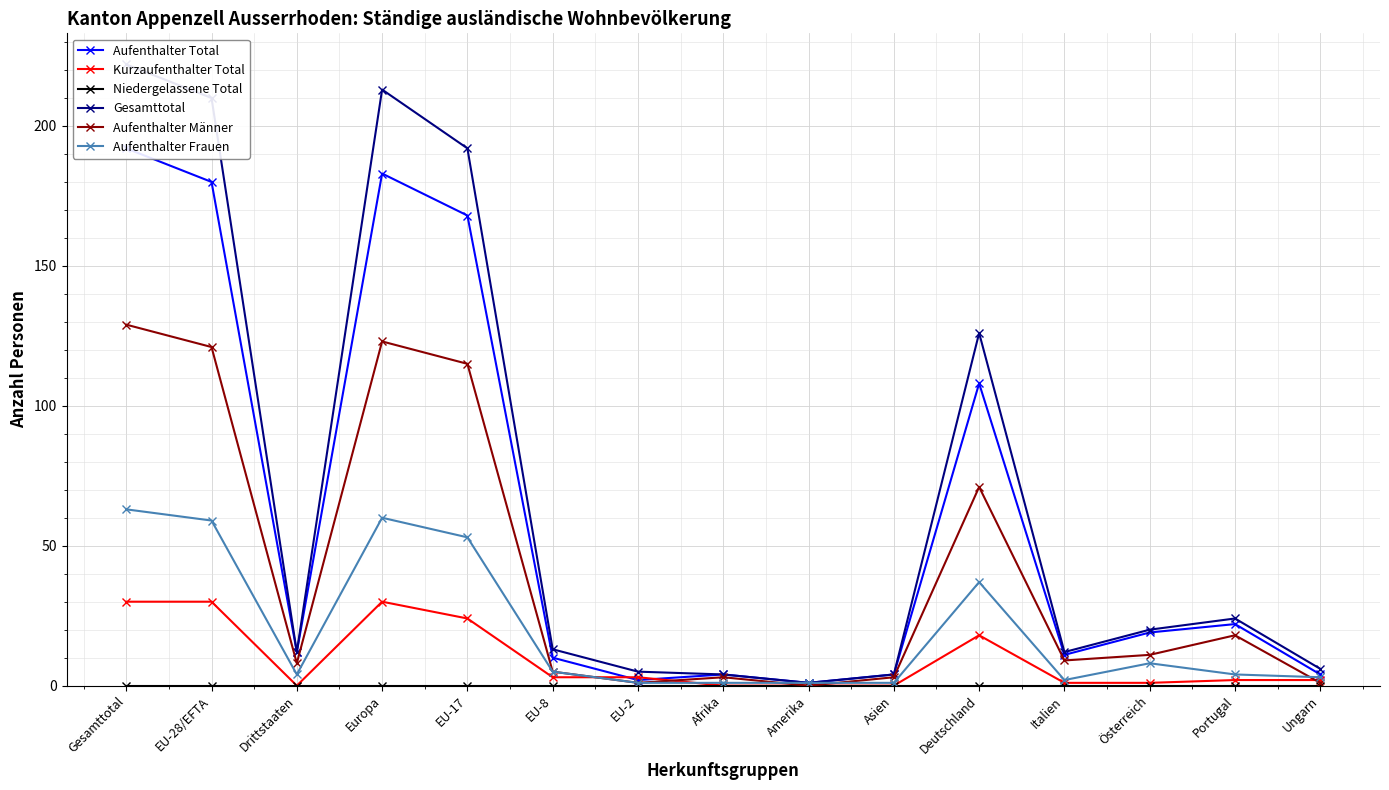

Reading left to right, transcribe all the data shown in this chart.

Aufenthalter Total: Gesamttotal=192	EU-28/EFTA=180	Drittstaaten=12	Europa=183	EU-17=168	EU-8=10	EU-2=2	Afrika=4	Amerika=1	Asien=4	Deutschland=108	Italien=11	Österreich=19	Portugal=22	Ungarn=4
Kurzaufenthalter Total: Gesamttotal=30	EU-28/EFTA=30	Drittstaaten=0	Europa=30	EU-17=24	EU-8=3	EU-2=3	Afrika=0	Amerika=0	Asien=0	Deutschland=18	Italien=1	Österreich=1	Portugal=2	Ungarn=2
Niedergelassene Total: Gesamttotal=0	EU-28/EFTA=0	Drittstaaten=0	Europa=0	EU-17=0	EU-8=0	EU-2=0	Afrika=0	Amerika=0	Asien=0	Deutschland=0	Italien=0	Österreich=0	Portugal=0	Ungarn=0
Gesamttotal: Gesamttotal=222	EU-28/EFTA=210	Drittstaaten=12	Europa=213	EU-17=192	EU-8=13	EU-2=5	Afrika=4	Amerika=1	Asien=4	Deutschland=126	Italien=12	Österreich=20	Portugal=24	Ungarn=6
Aufenthalter Männer: Gesamttotal=129	EU-28/EFTA=121	Drittstaaten=8	Europa=123	EU-17=115	EU-8=5	EU-2=1	Afrika=3	Amerika=0	Asien=3	Deutschland=71	Italien=9	Österreich=11	Portugal=18	Ungarn=1
Aufenthalter Frauen: Gesamttotal=63	EU-28/EFTA=59	Drittstaaten=4	Europa=60	EU-17=53	EU-8=5	EU-2=1	Afrika=1	Amerika=1	Asien=1	Deutschland=37	Italien=2	Österreich=8	Portugal=4	Ungarn=3